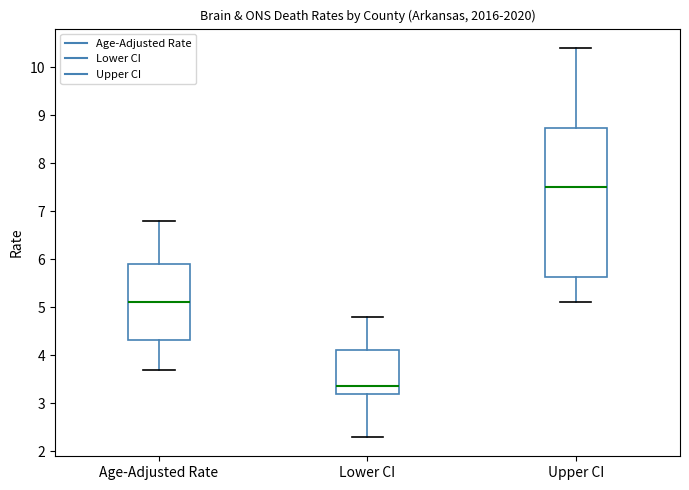

Reading left to right, read every box against the y-axis: the position of its median line, the range the box covers, and the ends of its whiskers. The values are not printed on the chart, so give them approximately, as read against the axis.

Age-Adjusted Rate: median 5.1, box 4.3 to 5.9, whiskers 3.7 to 6.8
Lower CI: median 3.4, box 3.2 to 4.1, whiskers 2.3 to 4.8
Upper CI: median 7.5, box 5.6 to 8.7, whiskers 5.1 to 10.4